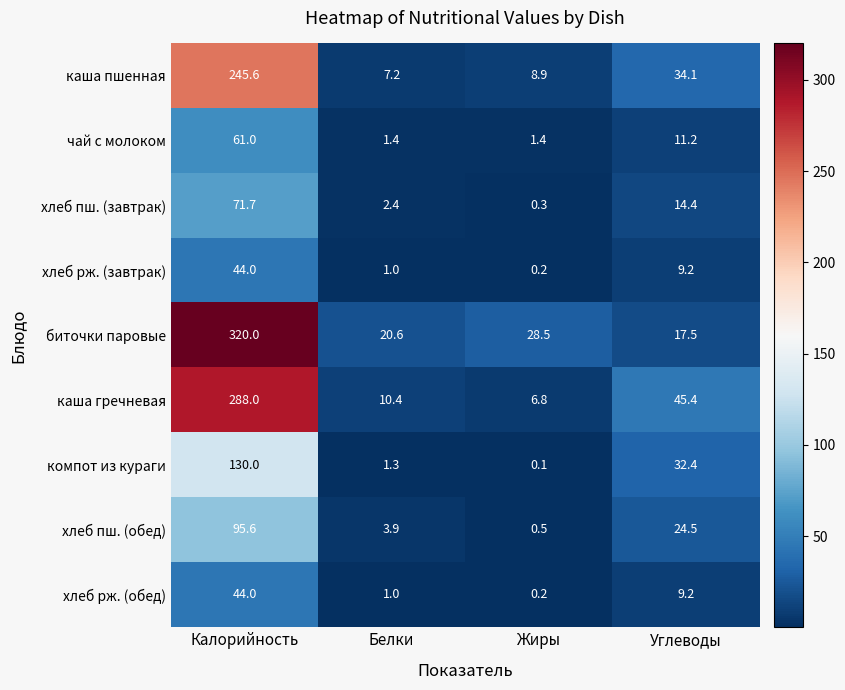

Where is хлеб пш. (завтрак) nearest to the value 36?

Углеводы